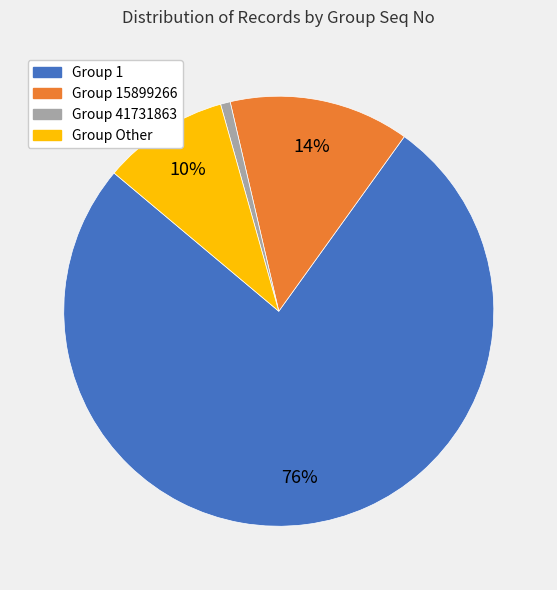

The Group 41731863 slice represents 11% of the pie. True or false?

False